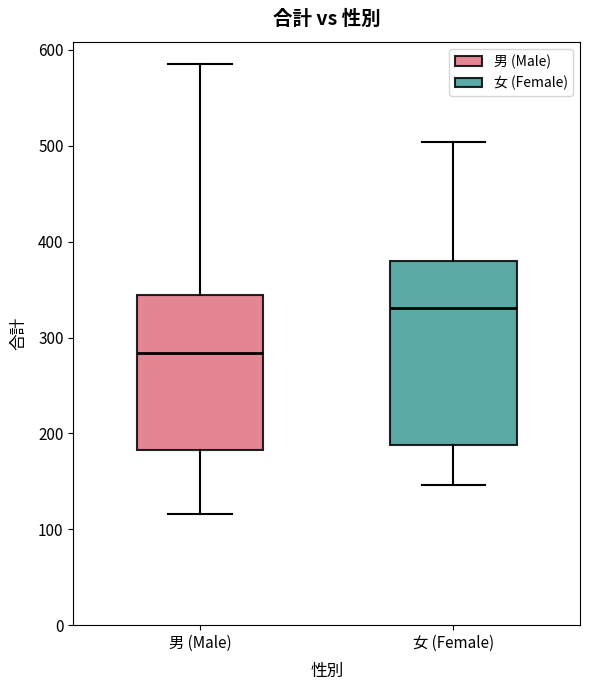

Reading left to right, read every box against the y-axis: the position of its median line, the range the box covers, and the ends of its whiskers. The values are not printed on the chart, so give them approximately, as read against the axis.

男 (Male): median 280, box 180 to 340, whiskers 120 to 590
女 (Female): median 330, box 190 to 380, whiskers 150 to 500